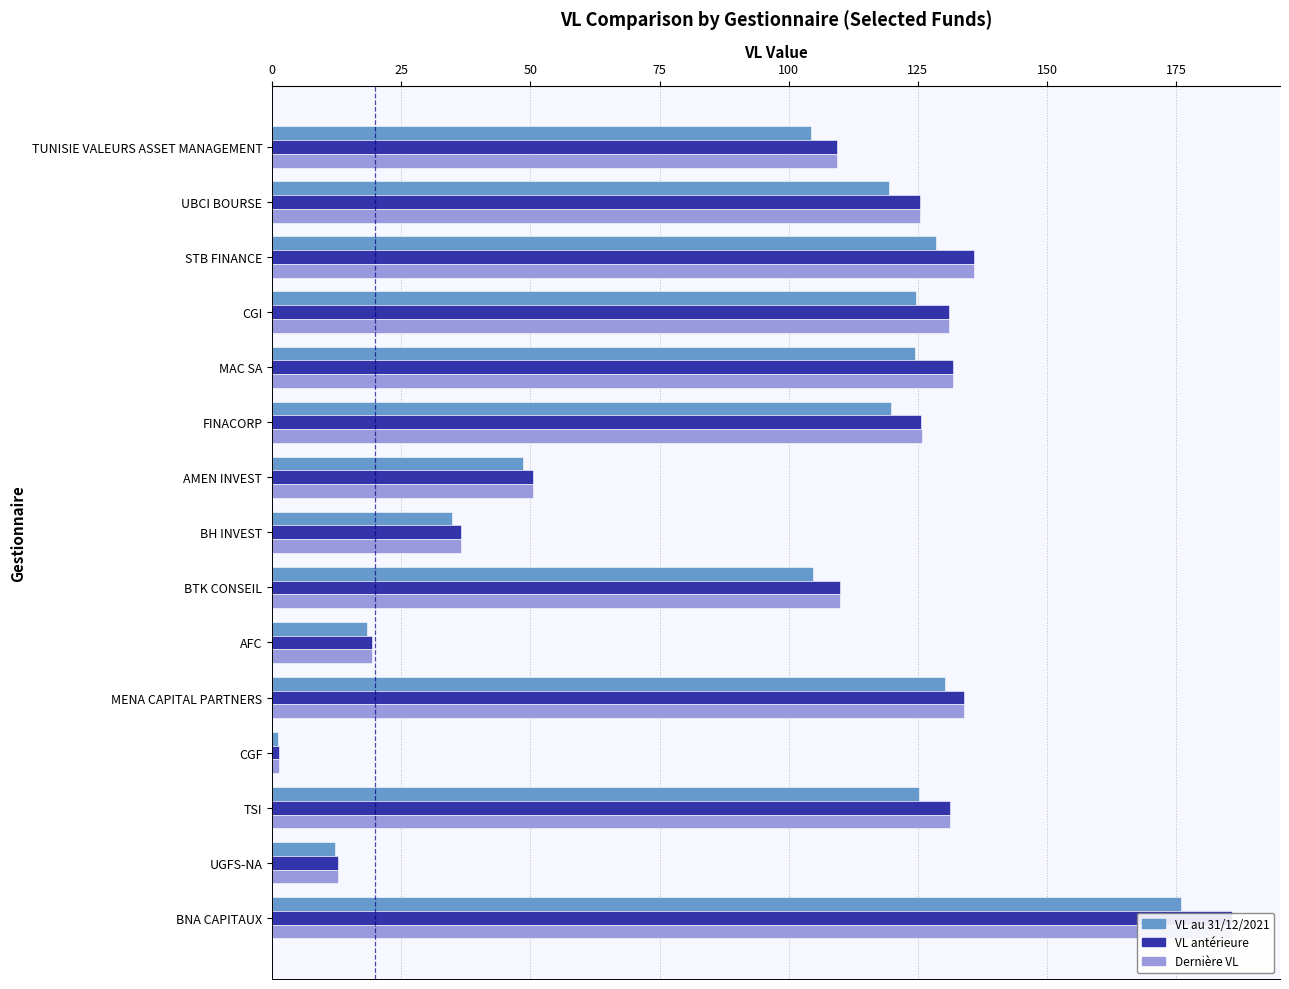

Does the chart contain stacked bars?

No